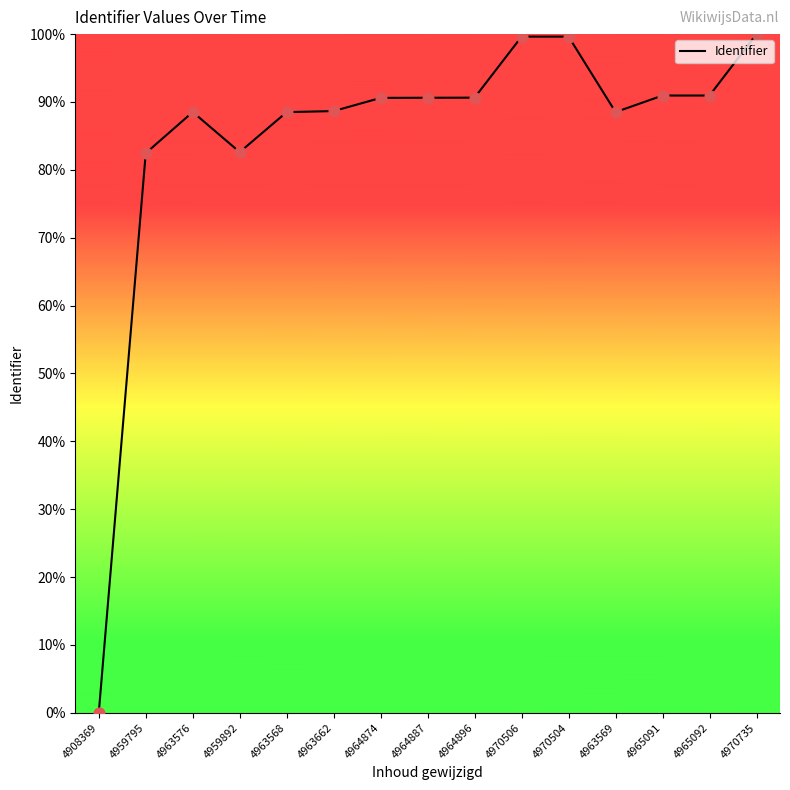

Approximately how many times larger is the value at 4964887 compared to 4963662?

1.0